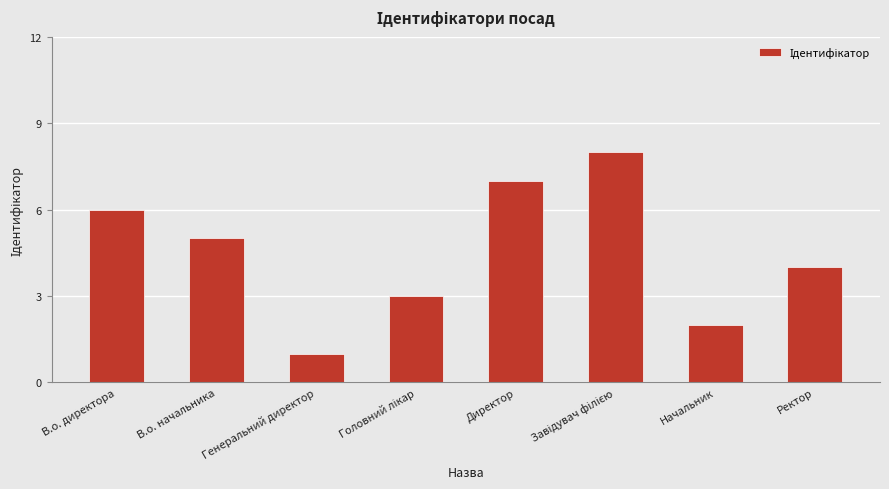

What position from the right is Генеральний директор?

6